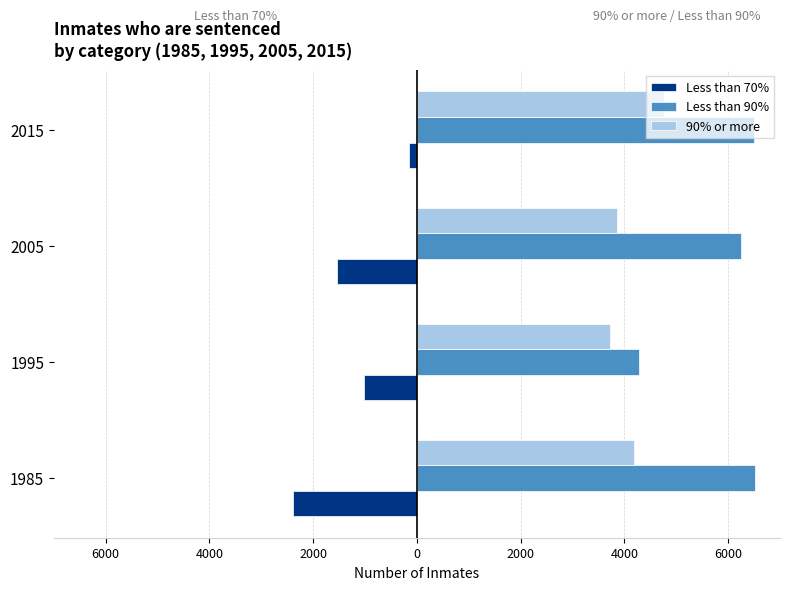

What is the highest value of the Less than 70% series?

-148